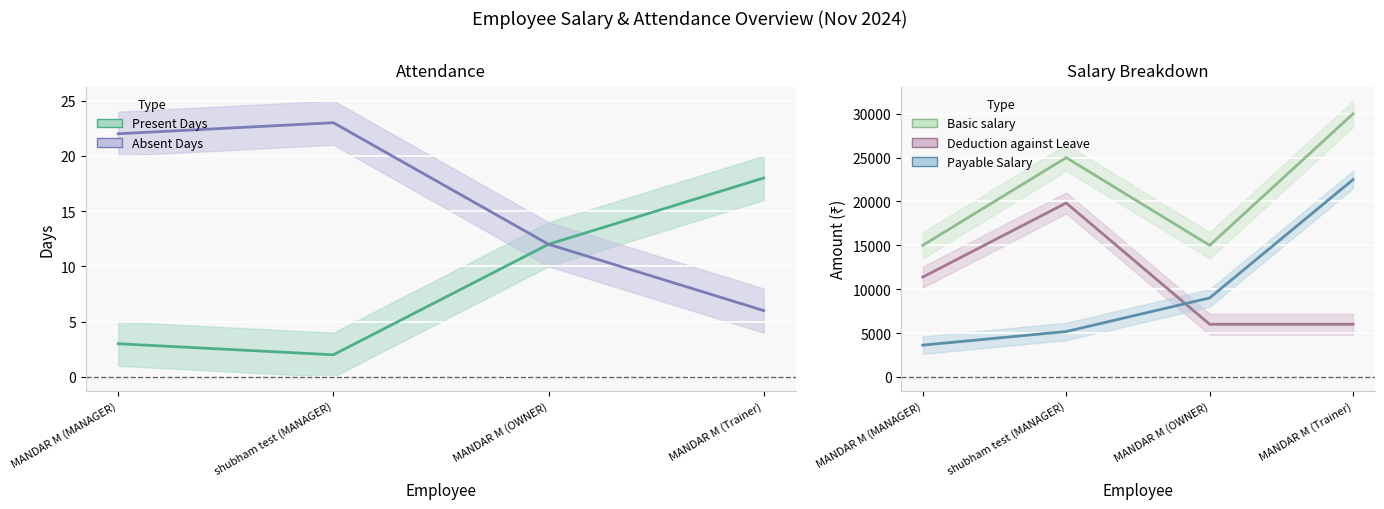

What is the sum of the Basic salary values at MANDAR M (OWNER) and MANDAR M (MANAGER)?

30000.0